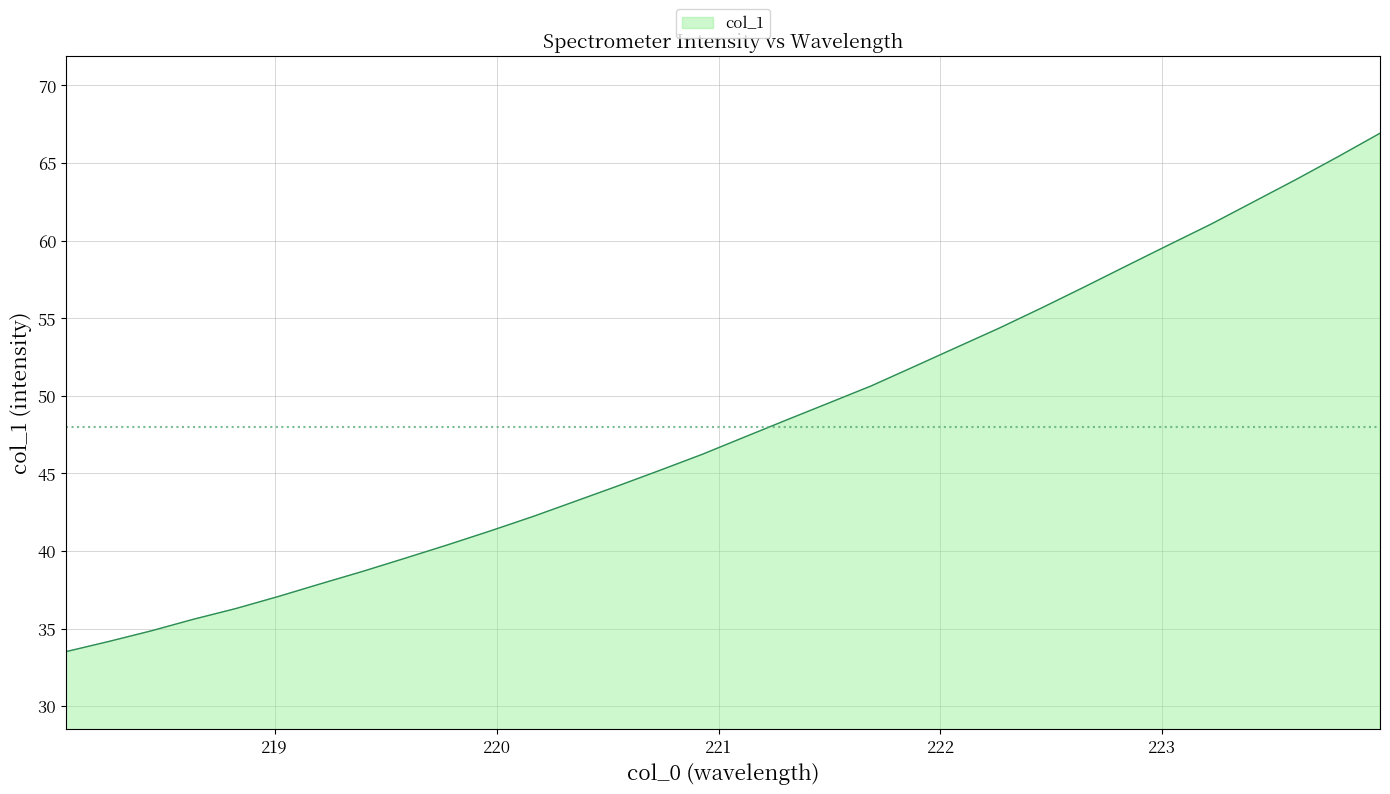

How many lines are shown in the chart?

1